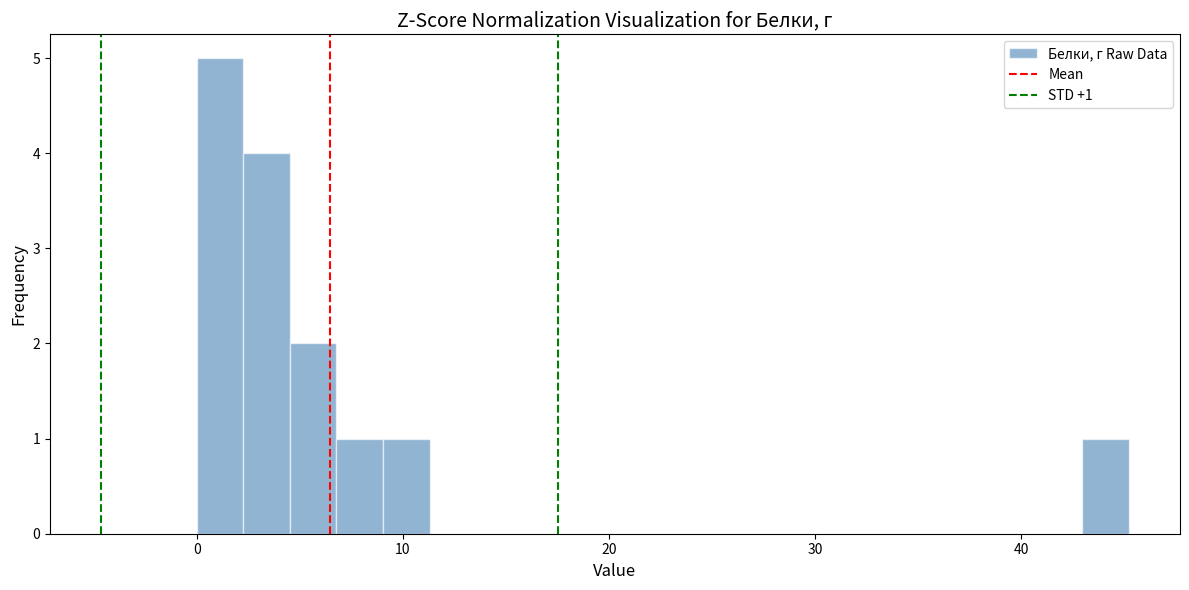

Read against the x-axis, roughly where is the centre of the tallest bar?

1